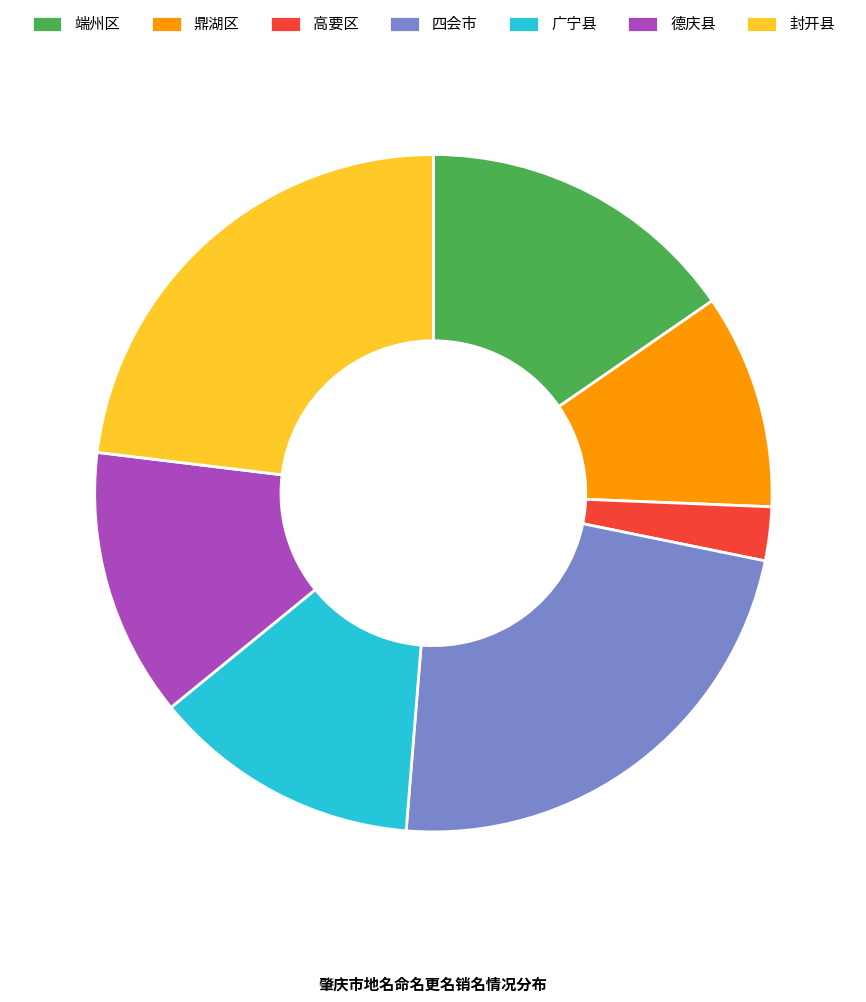

Which category has the smallest portion of the pie?

高要区